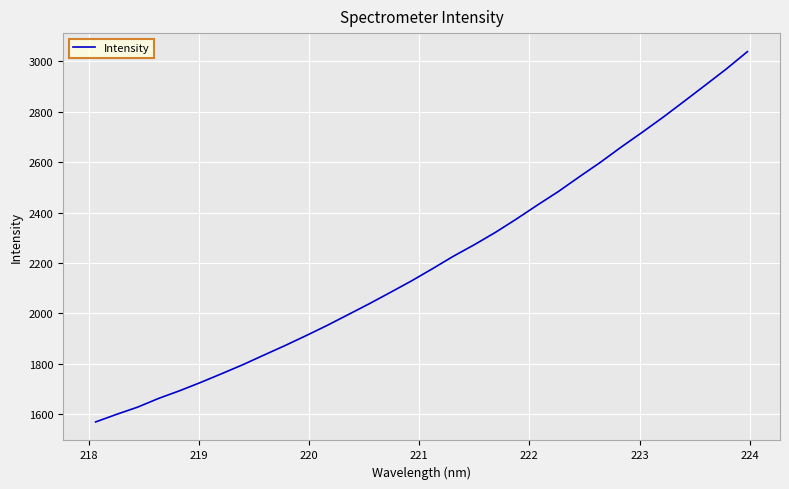

Reading left to right, list all the values displayed in this chart.

1569.4	1599.6	1628.3	1662.9	1693.4	1726.4	1761.2	1796.6	1834.8	1872.4	1911.7	1952.3	1995.1	2038.1	2082.9	2128.3	2176.8	2226.5	2272.5	2321.2	2374.2	2429.7	2483.6	2542.2	2599.5	2660.5	2719.1	2779.3	2842.3	2906.0	2970.1	3038.7